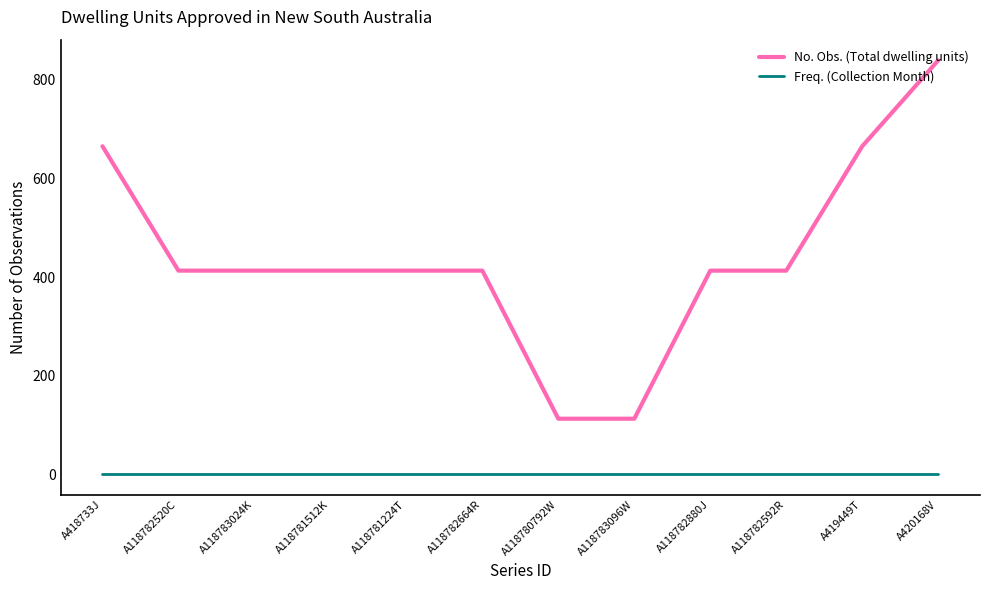

How many lines are shown in the chart?

2